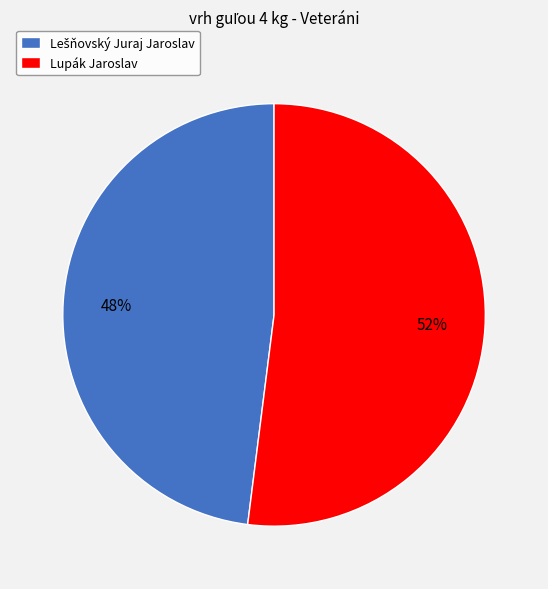

To the nearest percent, what is the average slice percentage?

50%